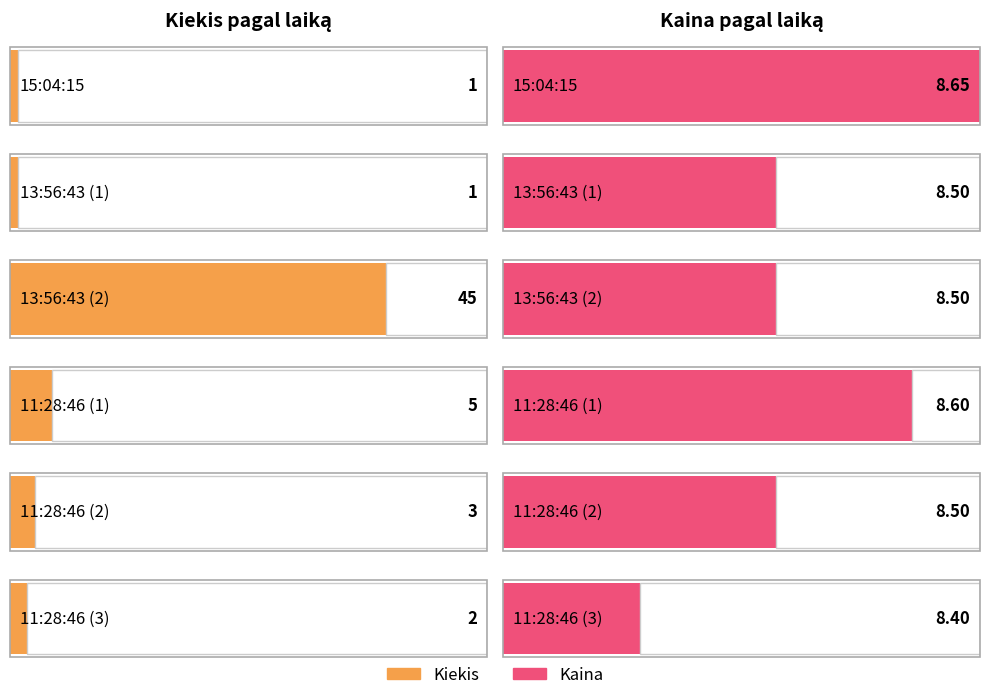

Which has a higher value, 11:28:46 (3) or 11:28:46 (1)?

11:28:46 (1)